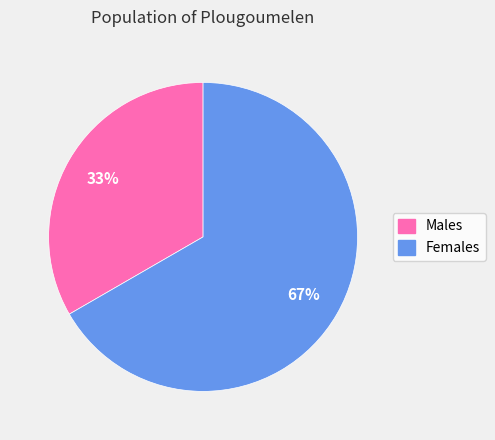

Is there a majority slice in this chart?

Yes